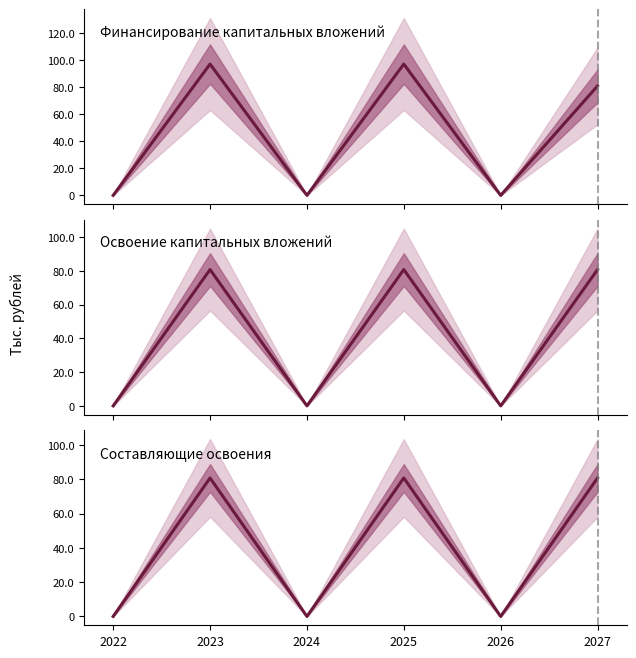

Does the chart display data point markers on the line(s)?

No